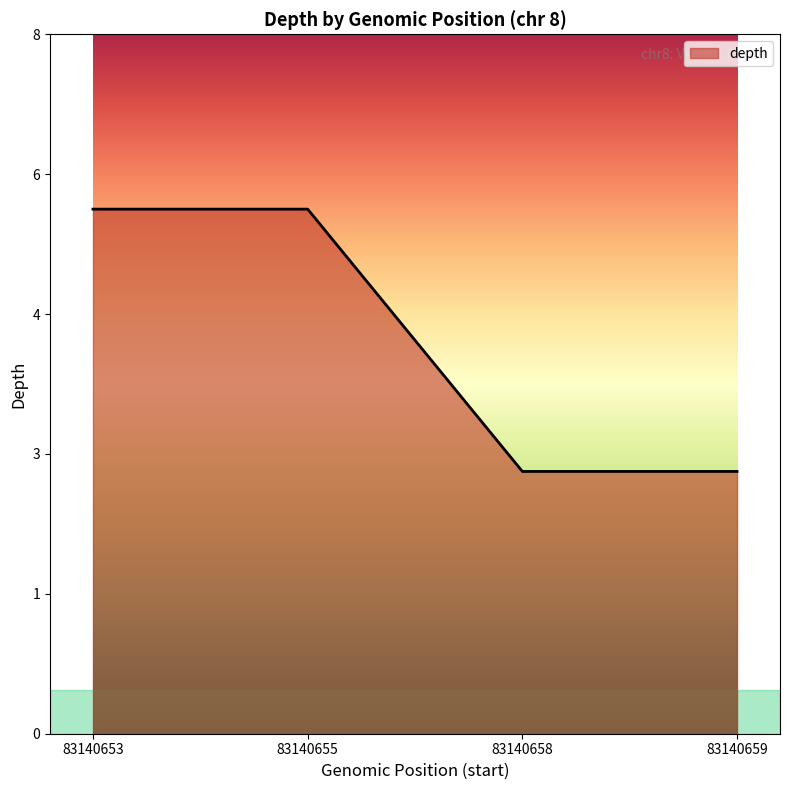

Does the chart have visible grid lines?

No